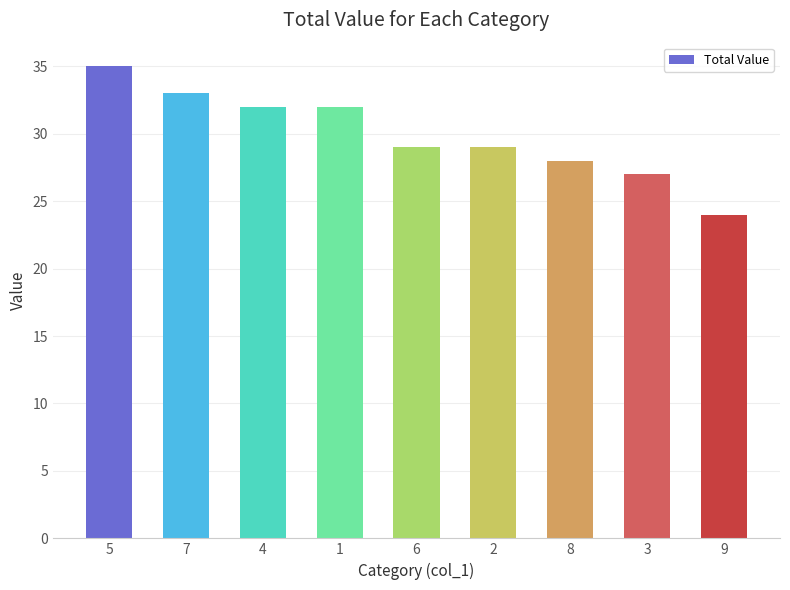

Reading left to right, list all the values displayed in this chart.

35	33	32	32	29	29	28	27	24